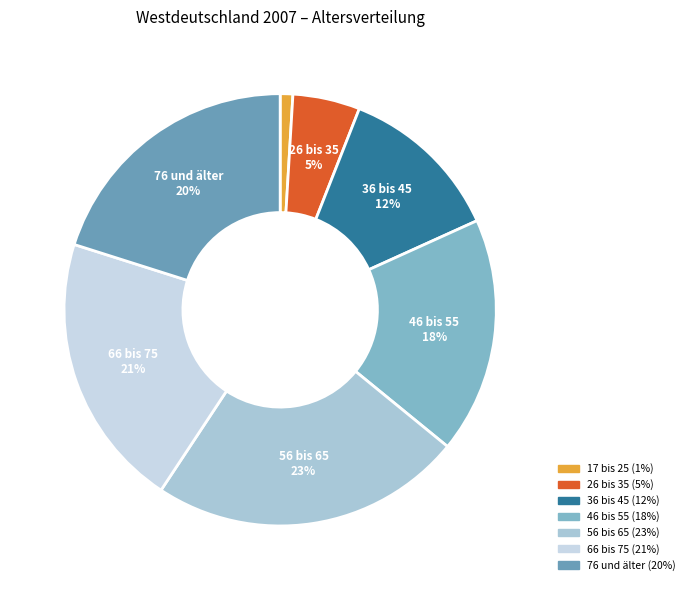

To the nearest percent, what is the average slice percentage?

14%